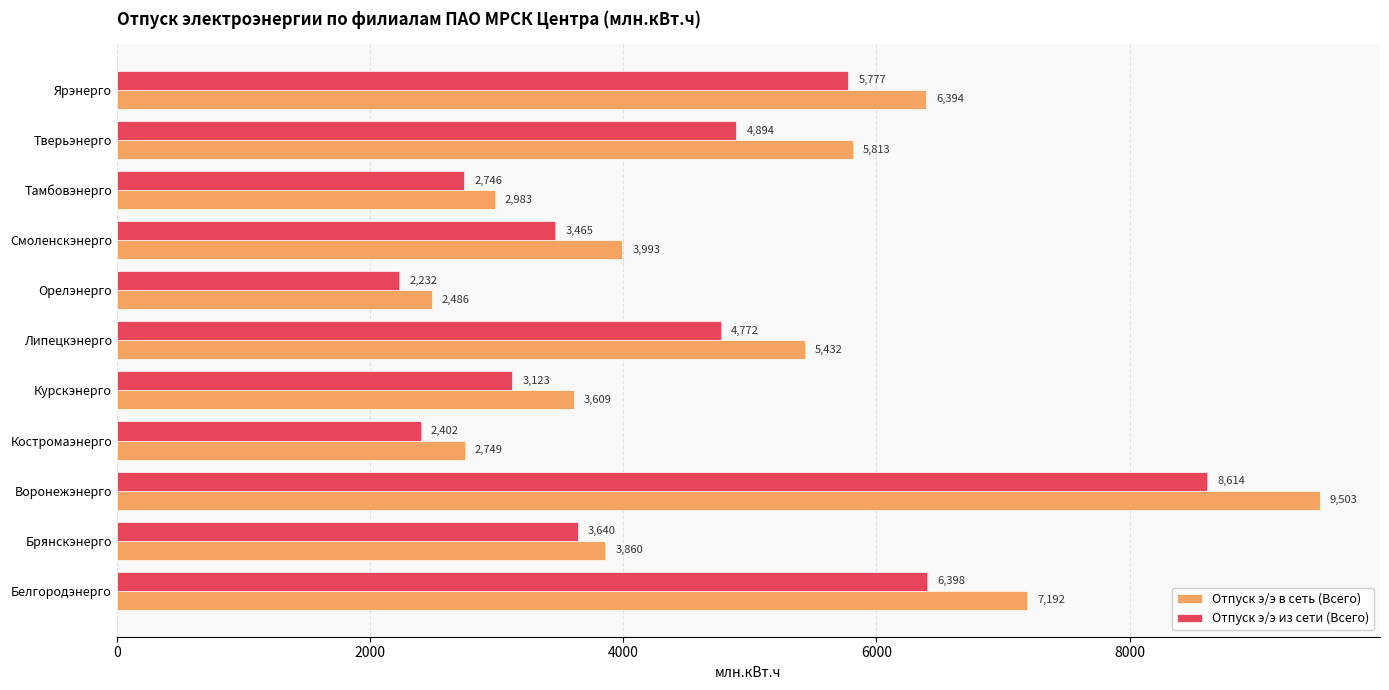

How many values in the Отпуск э/э из сети (Всего) series exceed 3640?

6